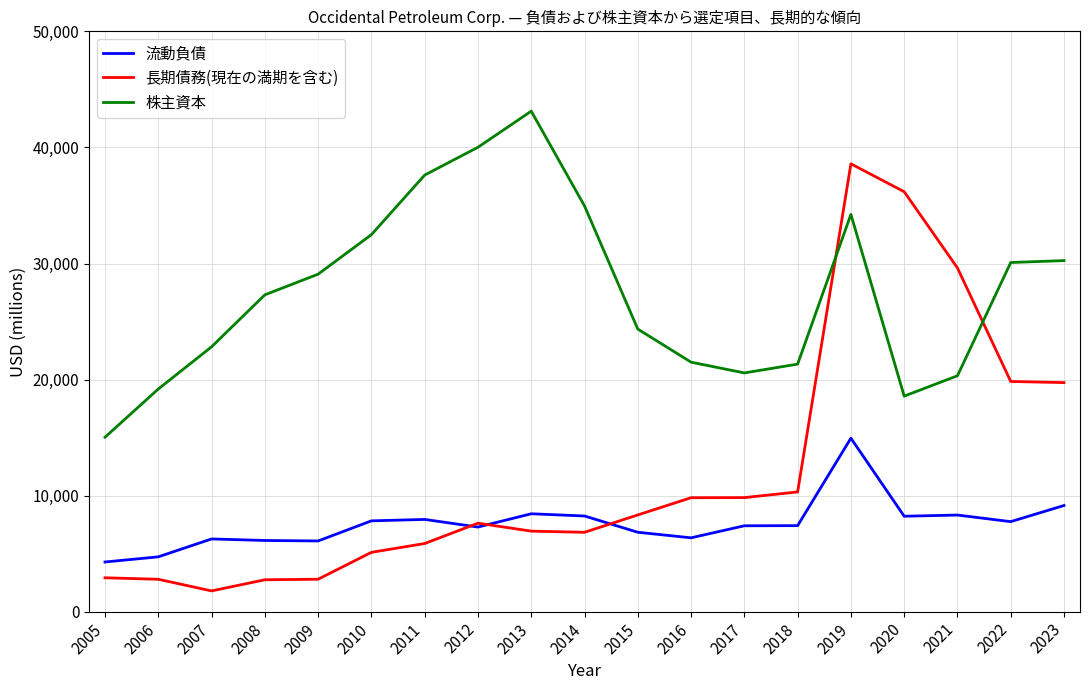

At how many categories does at least one series exceed 15844?

18